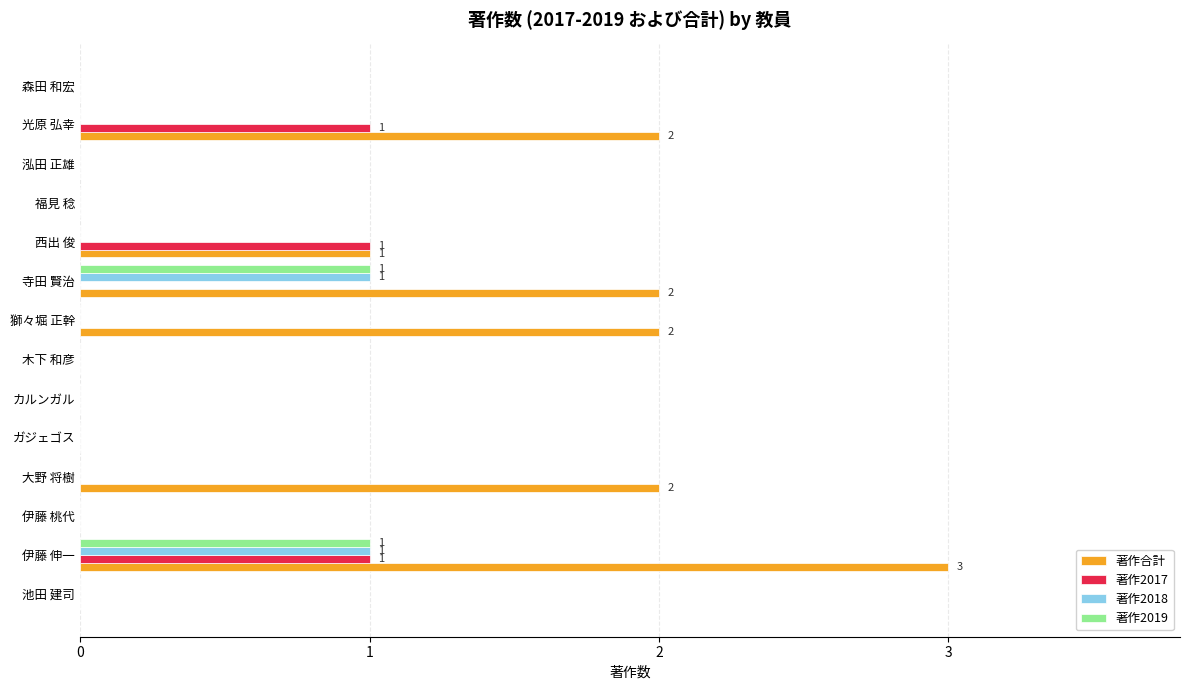

Is it true that 著作2018 equals -1 at 光原 弘幸?

False